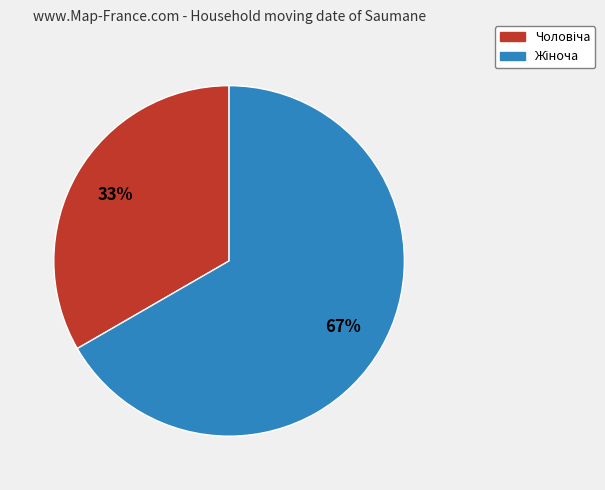

Is there any slice that represents more than half of the pie?

Yes